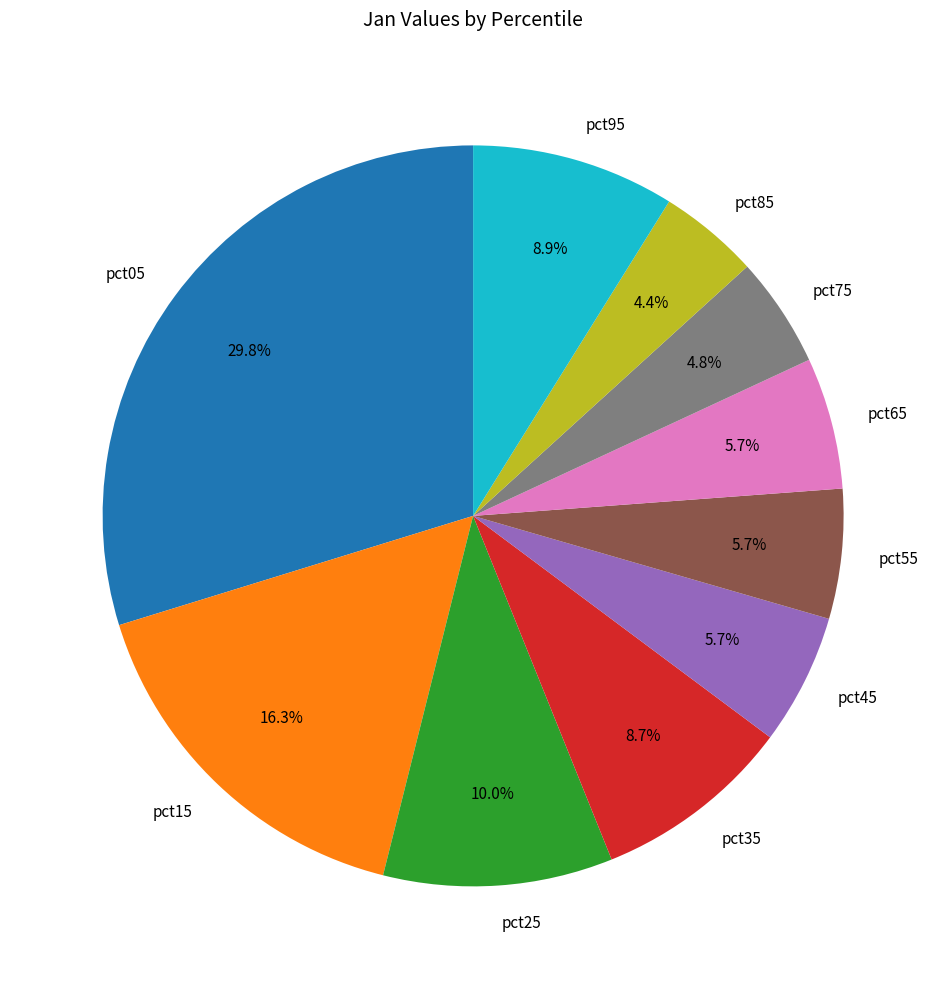

How many slices are in this pie chart?

10